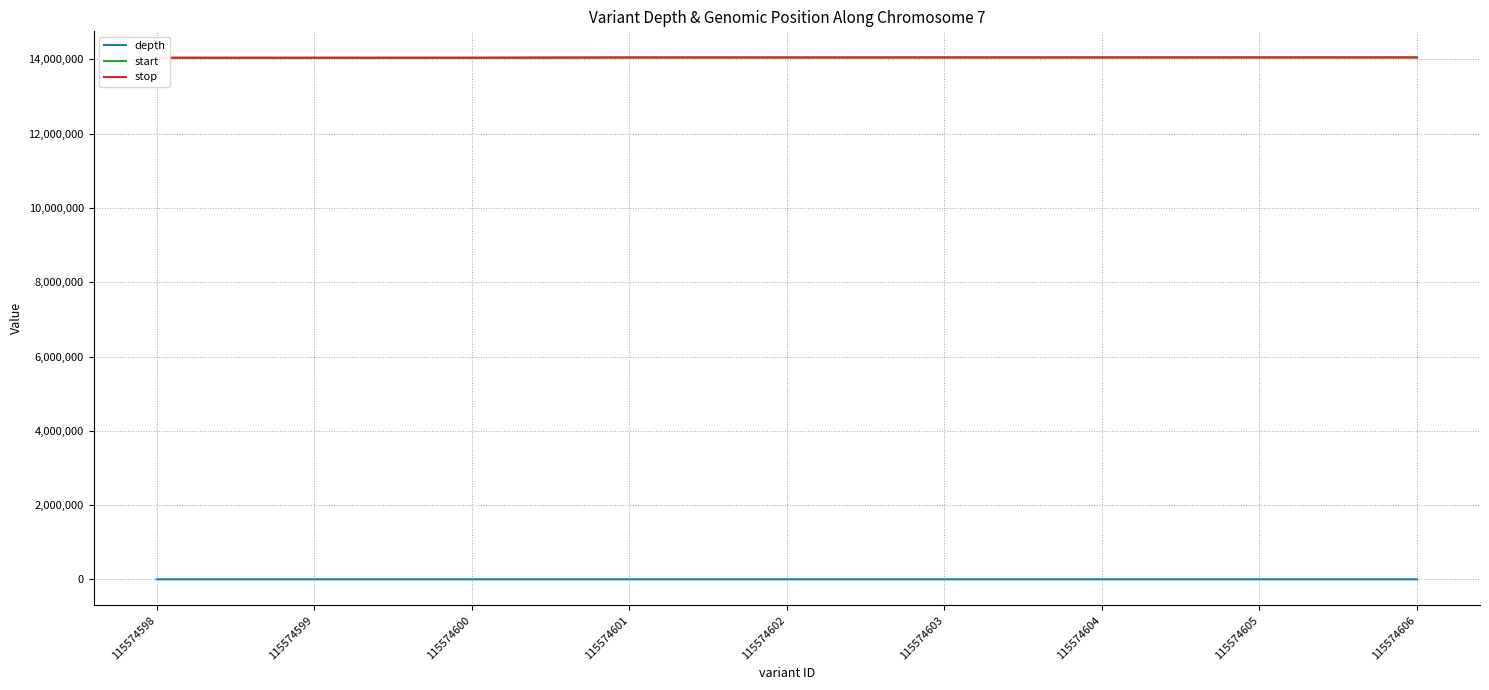

Where does the start series first go above 14052912?

115574603